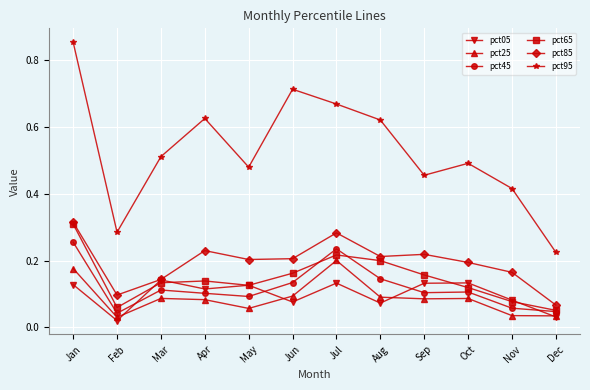

What are all the series names shown in the legend?

pct05, pct25, pct45, pct65, pct85, pct95